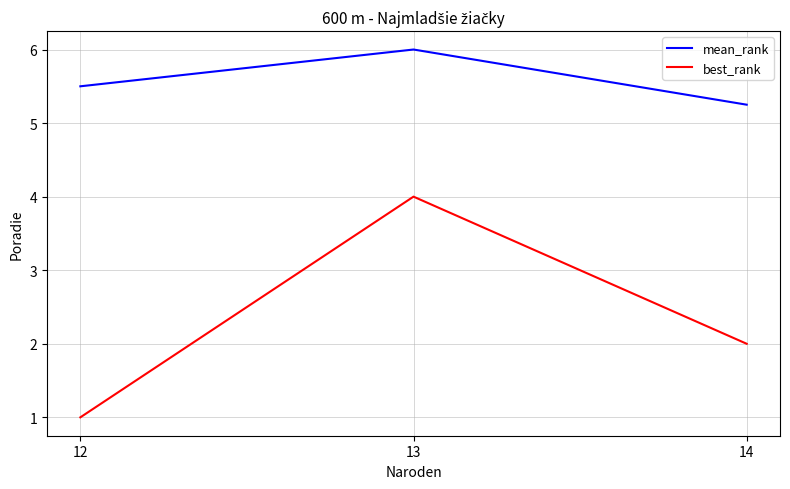

How many values in the best_rank series are below 2?

1